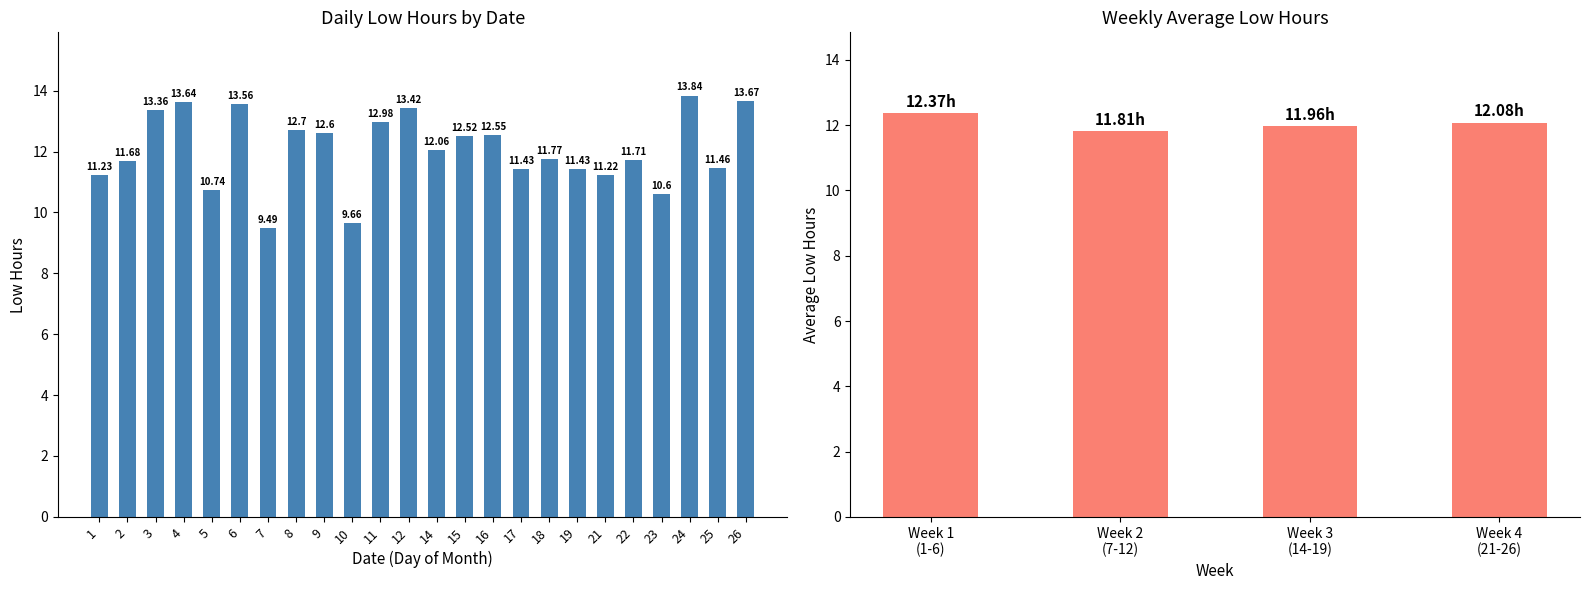

Where is the data nearest to the value 11?

21